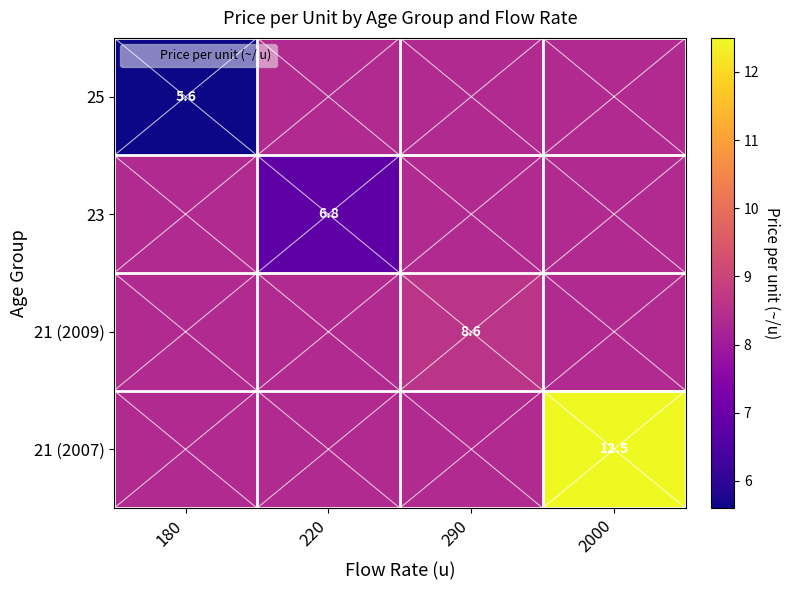

What is the total value across all series at 180?

30.7